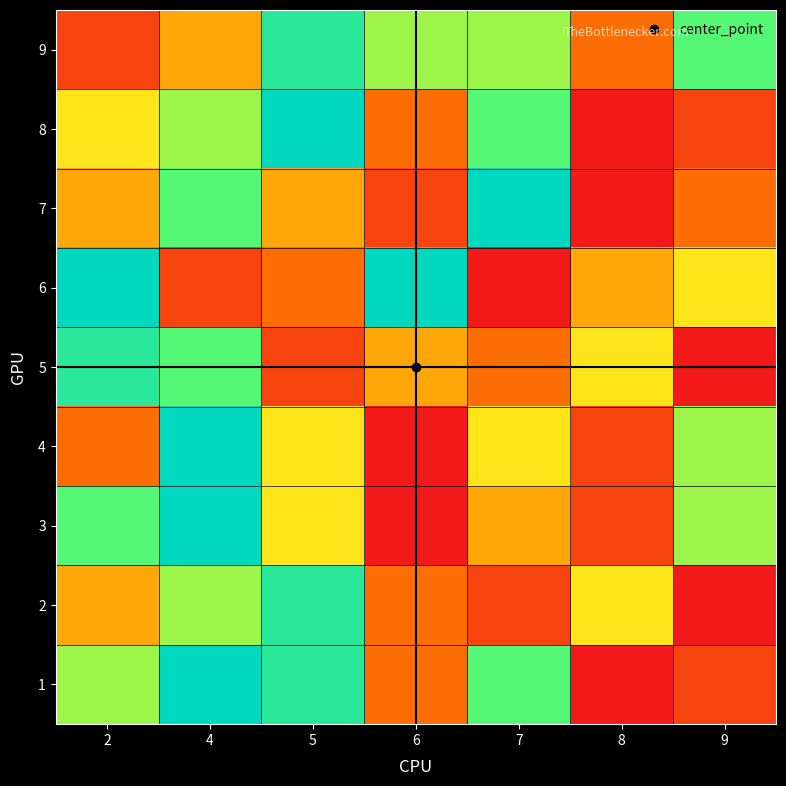

What is the total value across all series at 5?

52